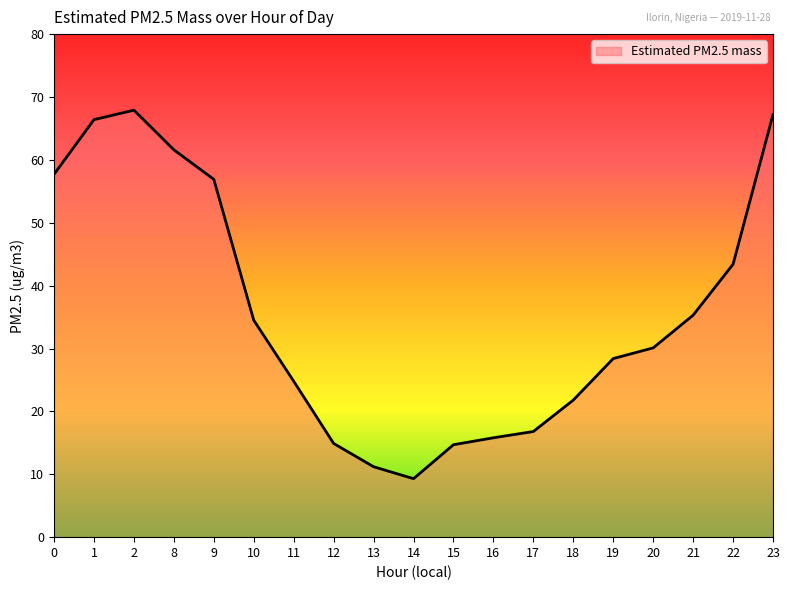

How many interior local peaks (higher than both neighbors) does the data have?

1